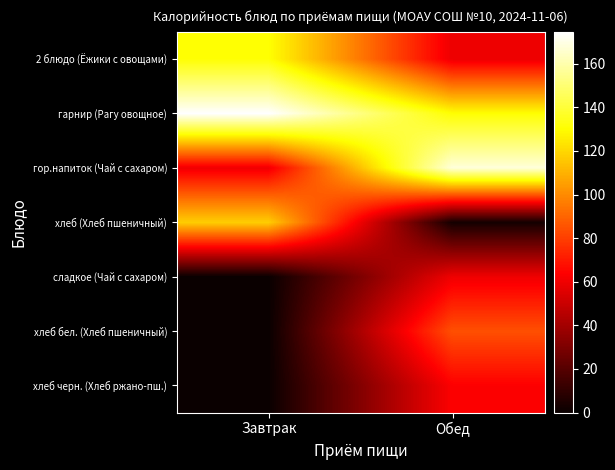

Rank the series by their maximum value, from highest to lowest.

гарнир (Рагу овощное), гор.напиток (Чай с сахаром), 2 блюдо (Ёжики с овощами), хлеб (Хлеб пшеничный), хлеб бел. (Хлеб пшеничный), хлеб черн. (Хлеб ржано-пш.), сладкое (Чай с сахаром)